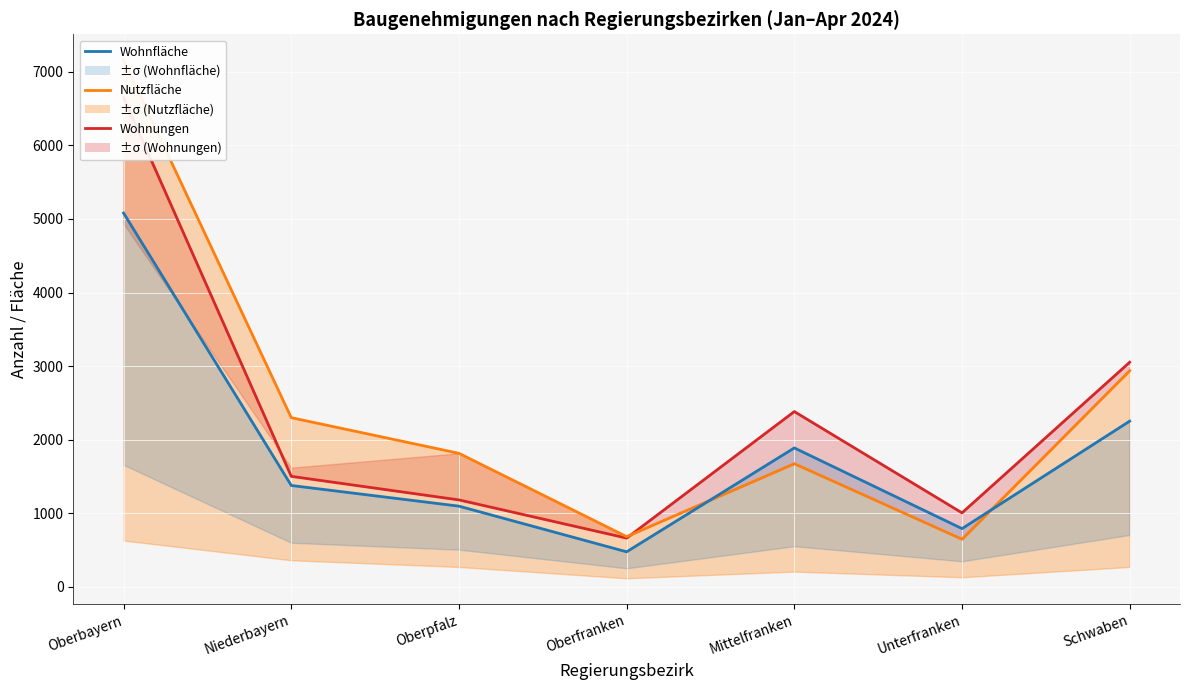

How many lines are shown in the chart?

3